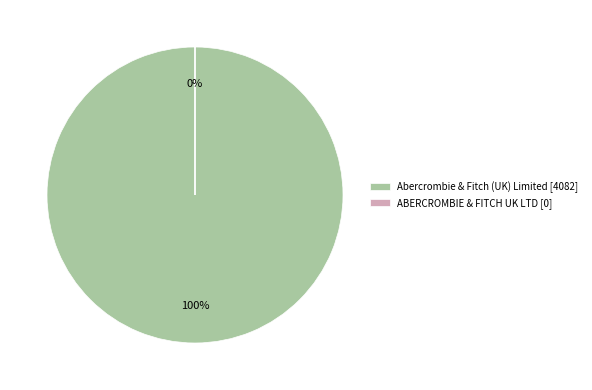

True or false: Abercrombie & Fitch (UK) Limited accounts for 100% of the total.

True